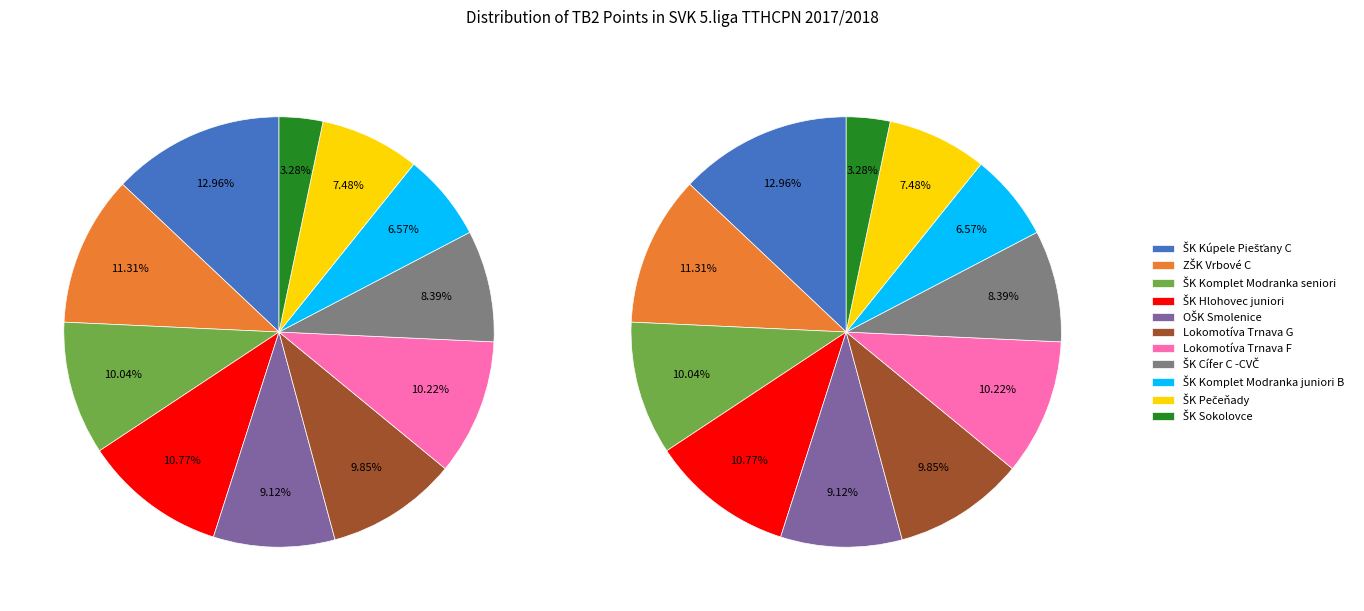

True or false: ŠK Pečeňady accounts for 7% of the total.

True